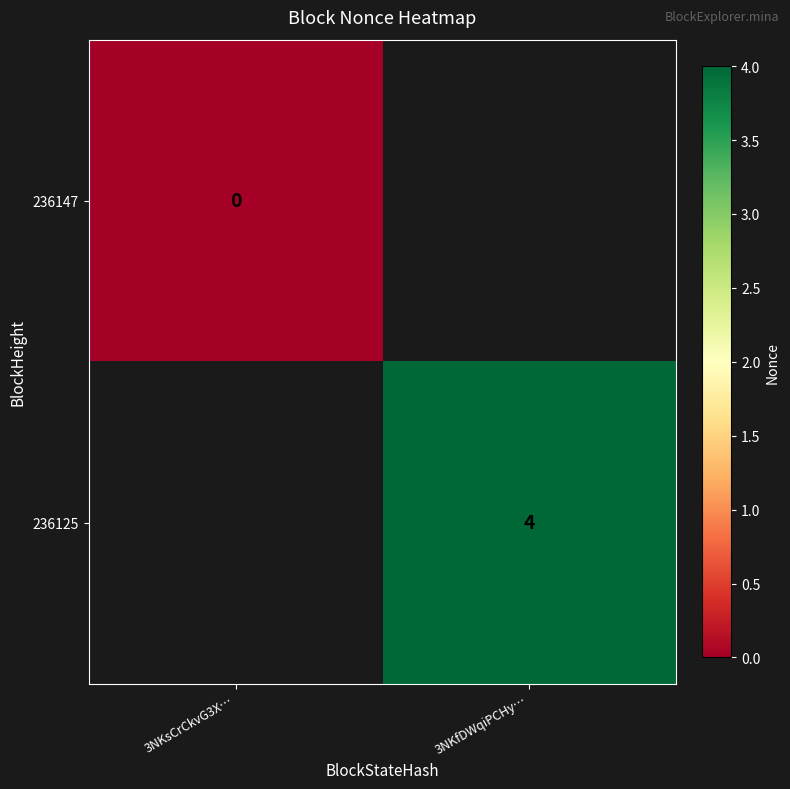

True or false: 236125 has a value of 4 at 3NKfDWqiPCHy….

True